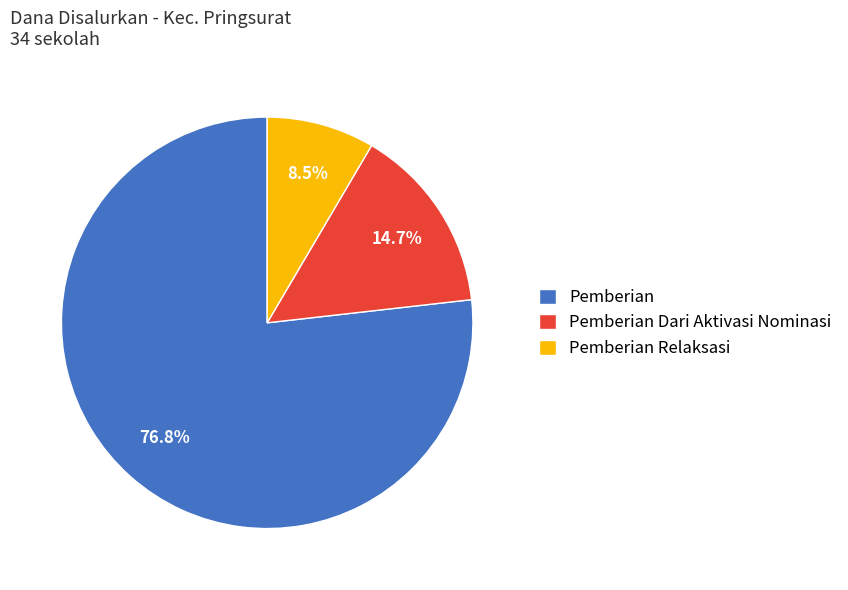

What is the ratio of the value at Pemberian to the value at Pemberian Dari Aktivasi Nominasi?

5.2